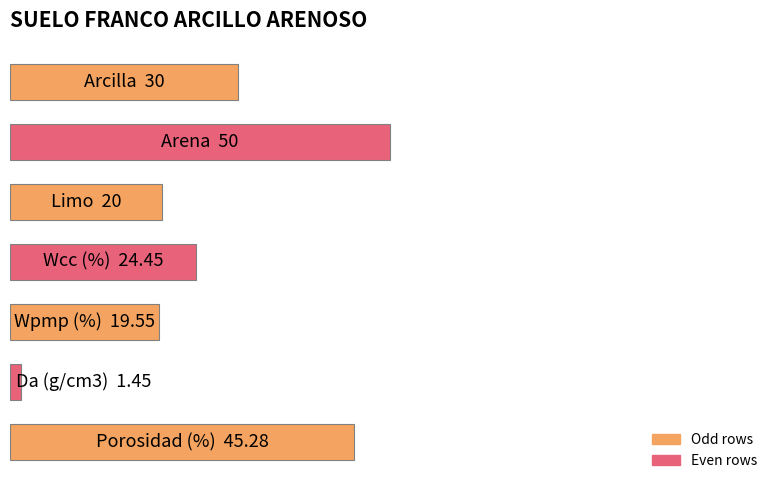

Are the bars horizontal?

Yes